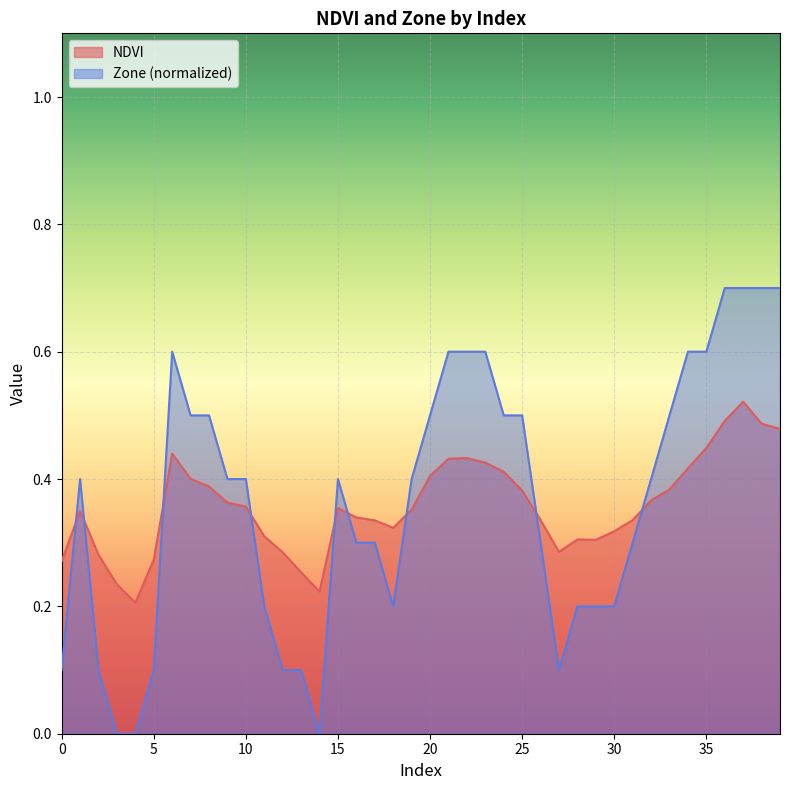

What is the value of the Zone point at the 36th from the left?

0.6